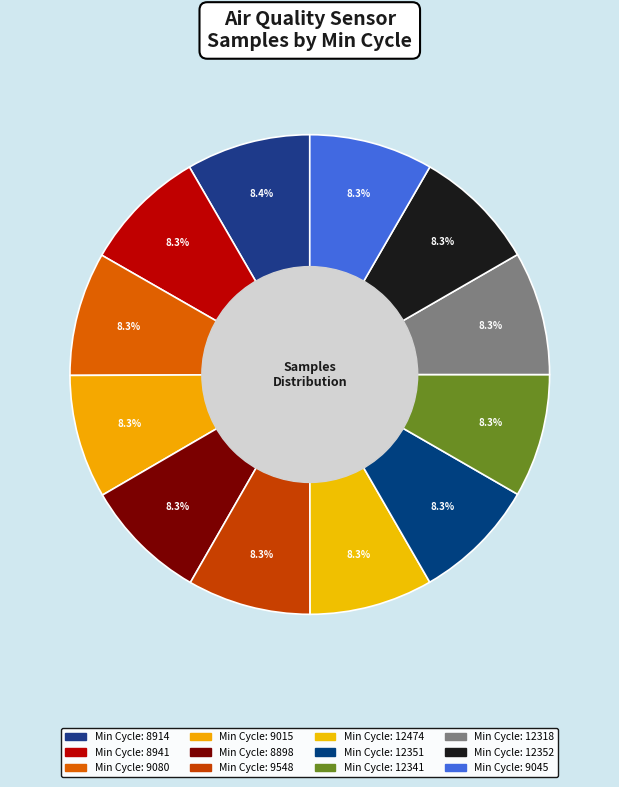

Rank the categories by value from lowest to highest.

9548, 12341, 12474, 12352, 8898, 9015, 12318, 12351, 9045, 8941, 9080, 8914